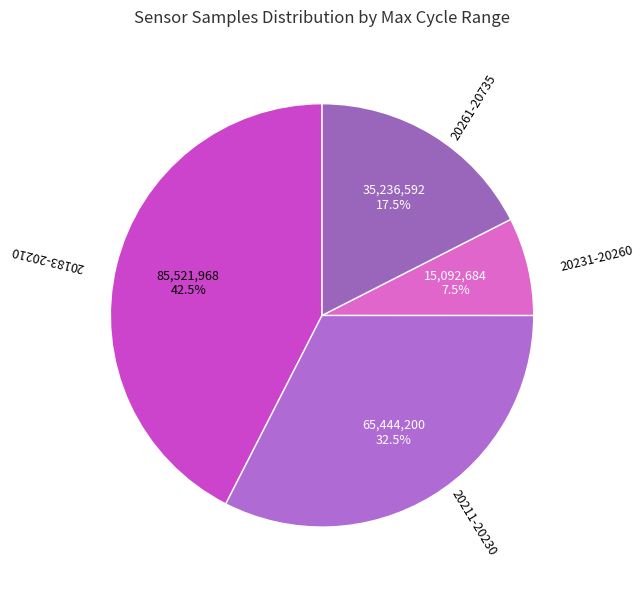

Is the sum of 20183-20210 and 20211-20230 greater than half?

Yes